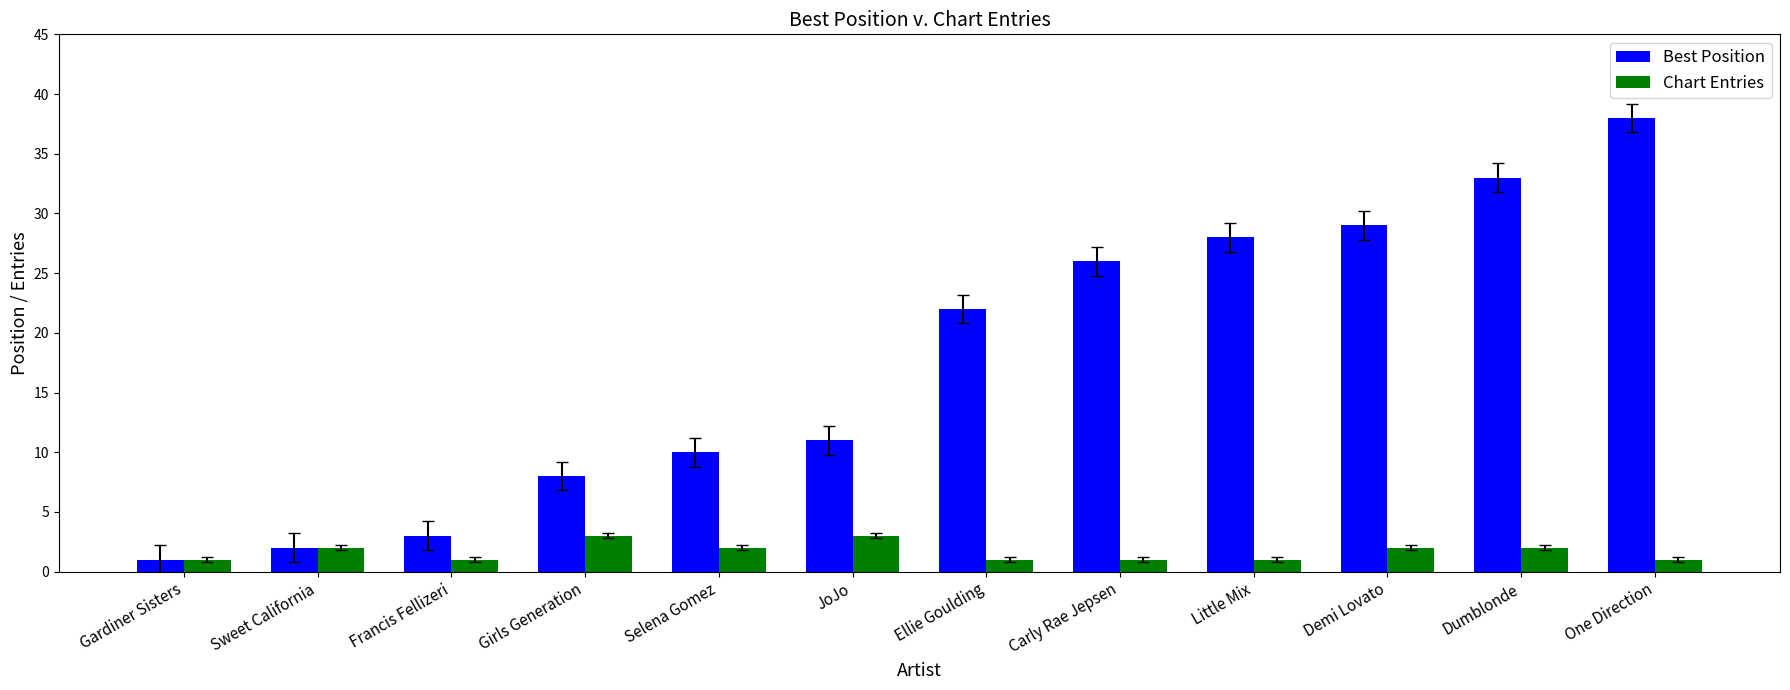

What is the label of the 12th bar from the left?

One Direction